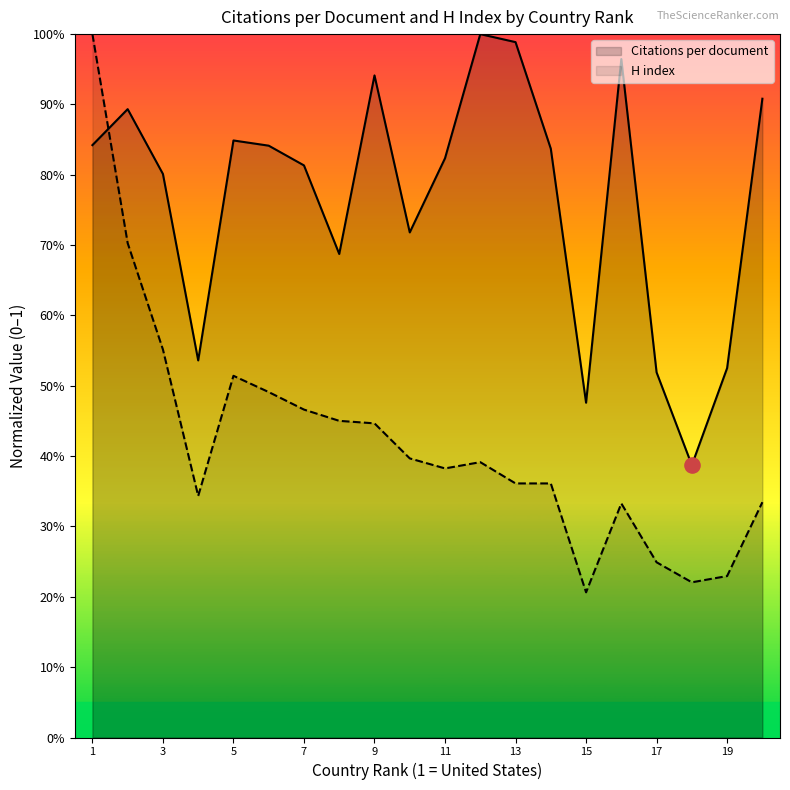

At which category is the sum across all series the highest?

1